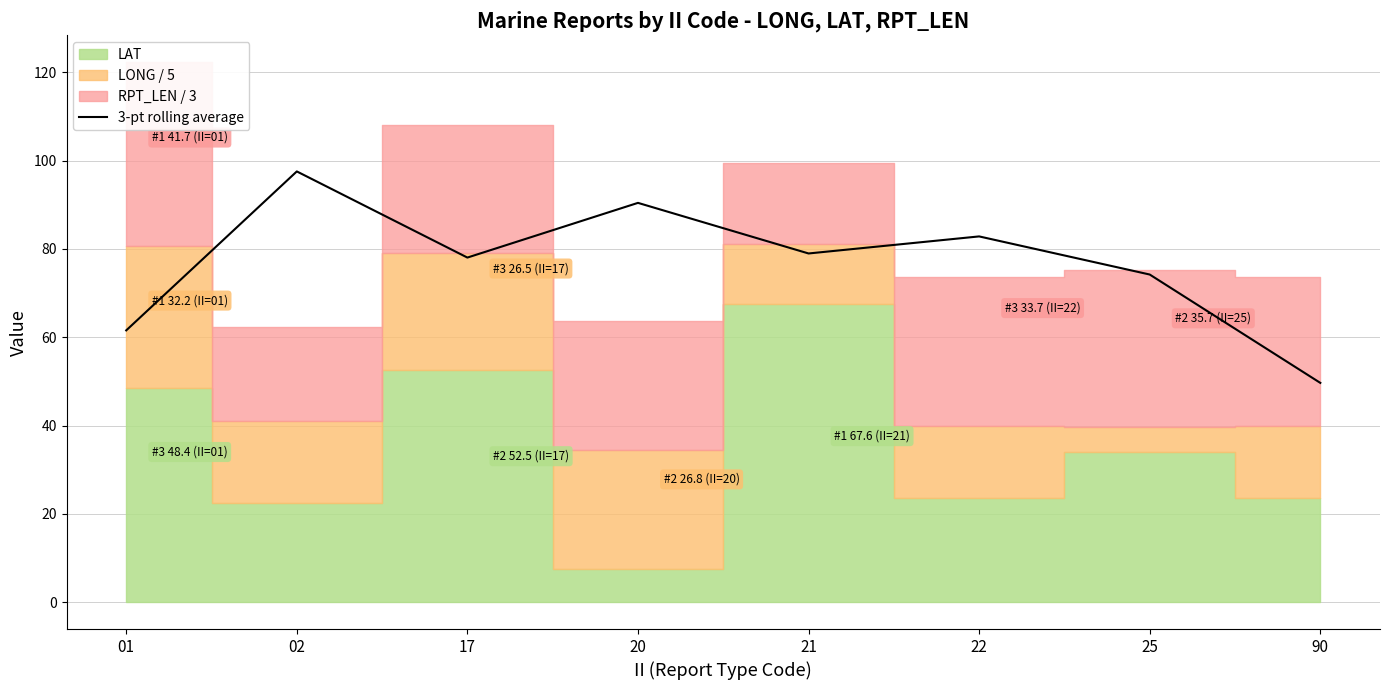

List the labels in order of value, largest first.

02, 20, 22, 21, 17, 25, 01, 90